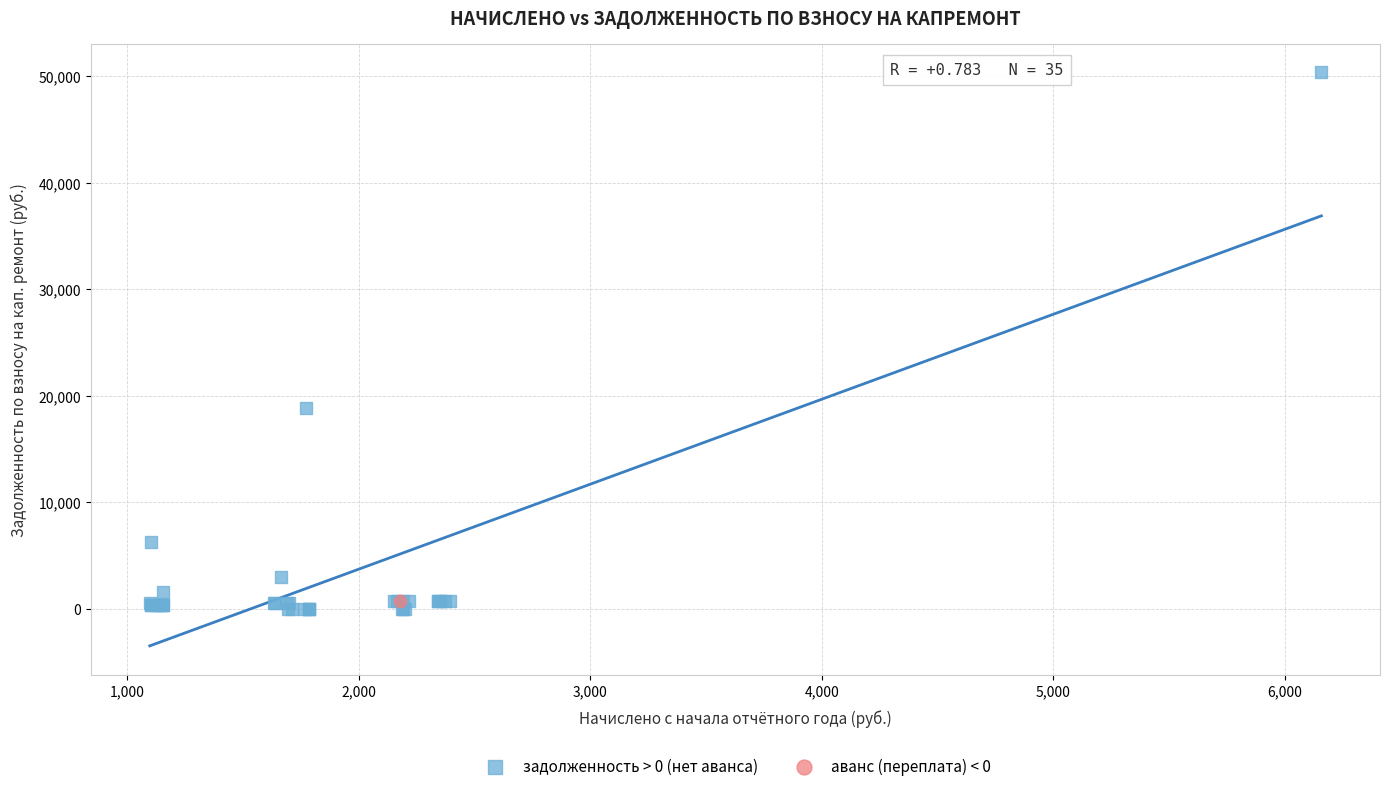

What are all the series names shown in the legend?

задолженность > 0 (нет аванса), аванс (переплата) < 0